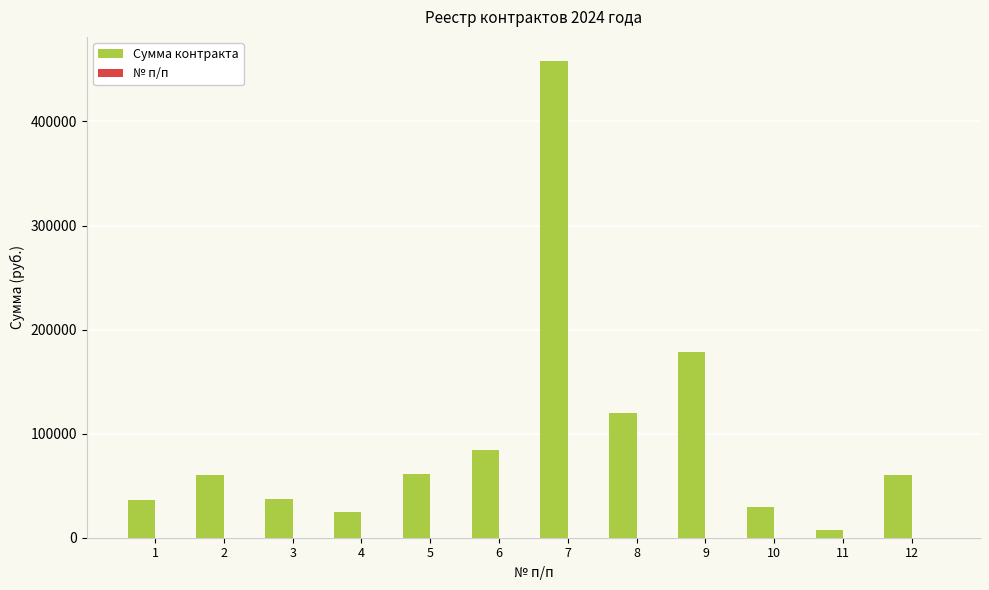

The value of Сумма контракта at 1 is 36700.1. True or false?

True